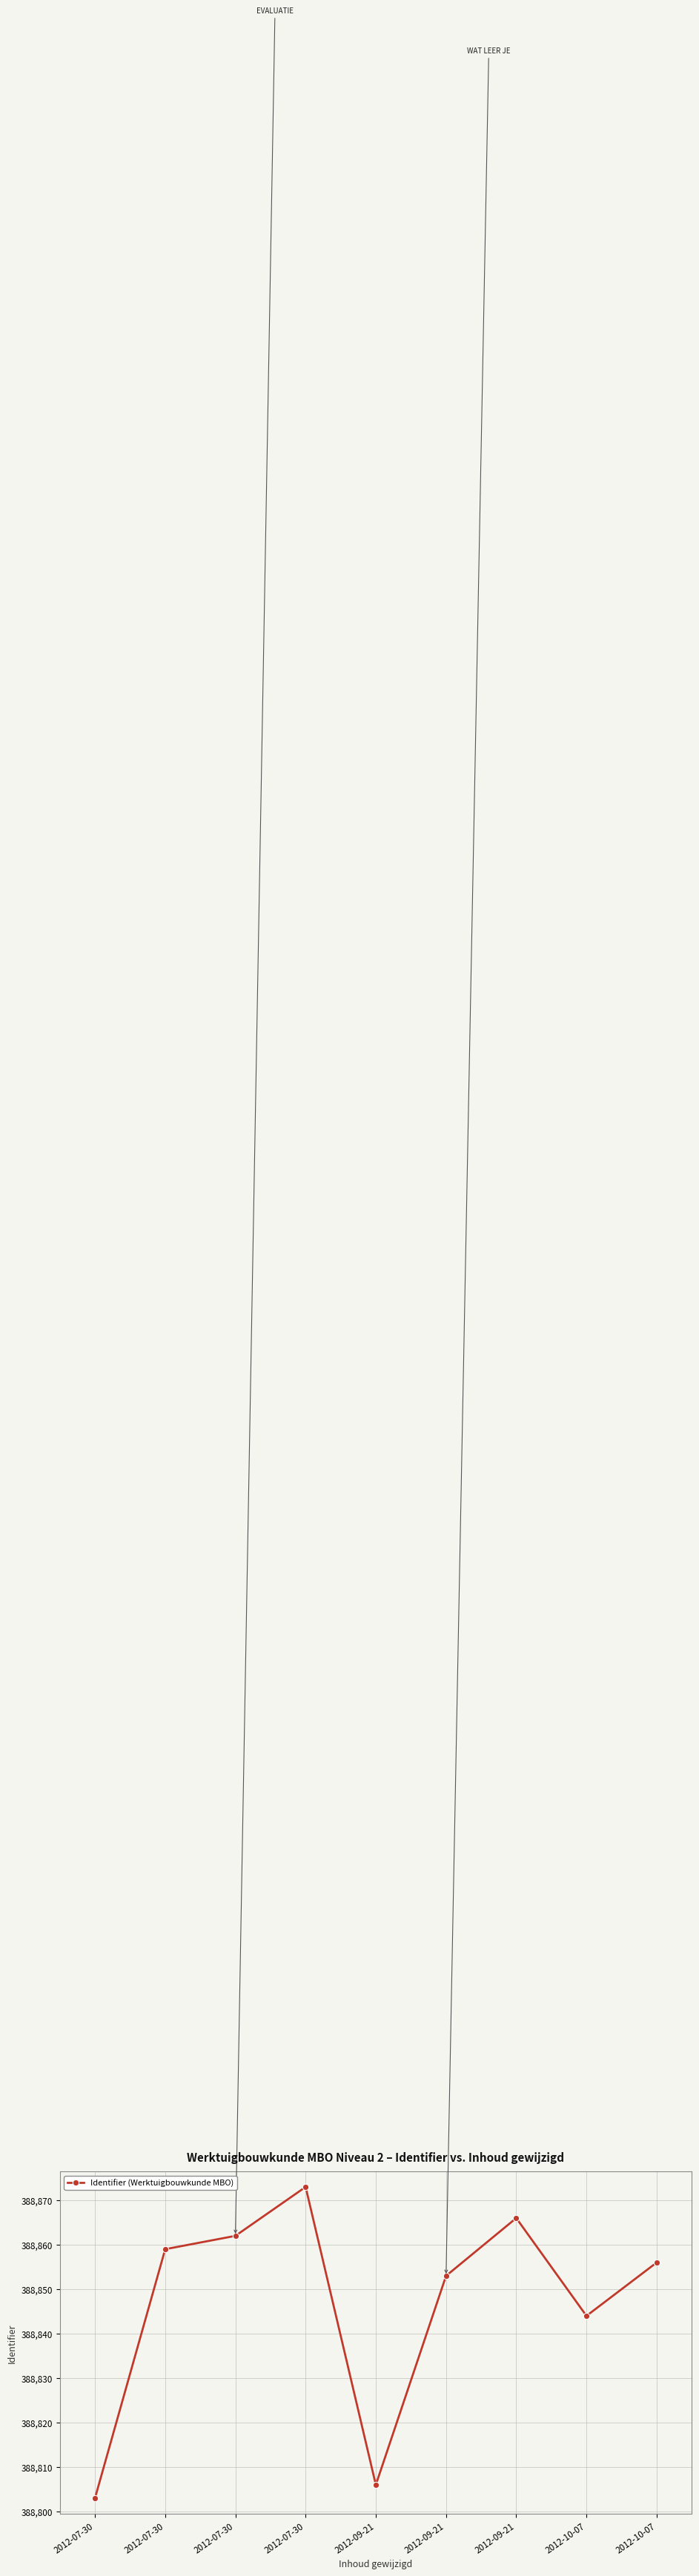

At which category does the chart reach its peak across all series?

2012-07-30